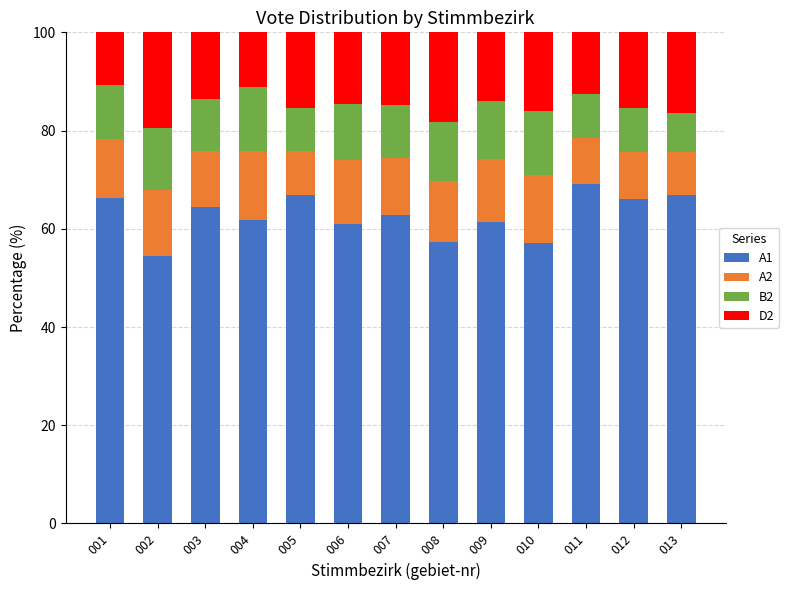

What is the minimum value for A1?

54.5